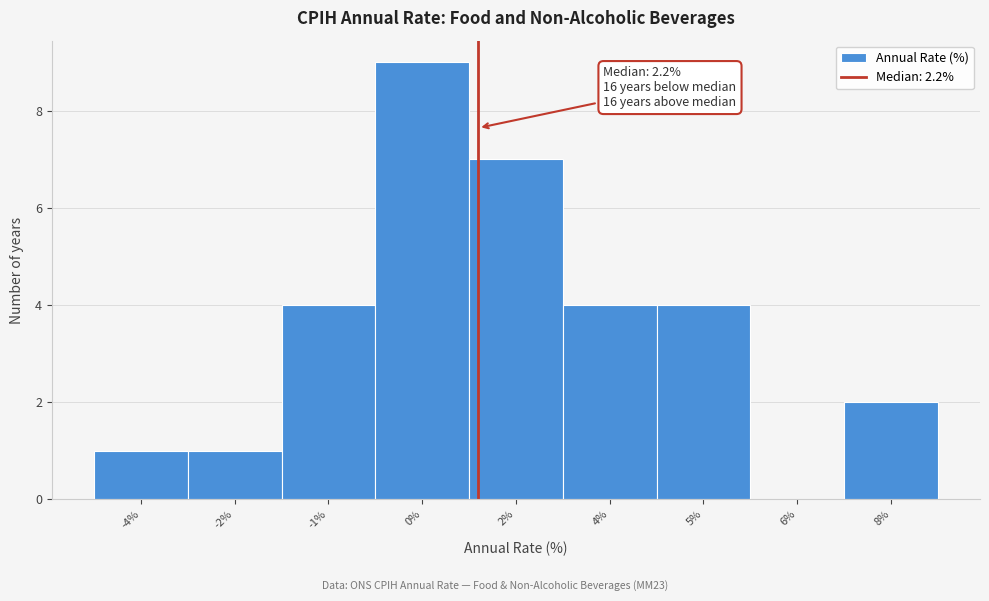

Reading left to right, what are all the values shown in this chart?

-4%=1	-2%=1	-1%=4	0%=9	2%=7	4%=4	5%=4	6%=0	8%=2